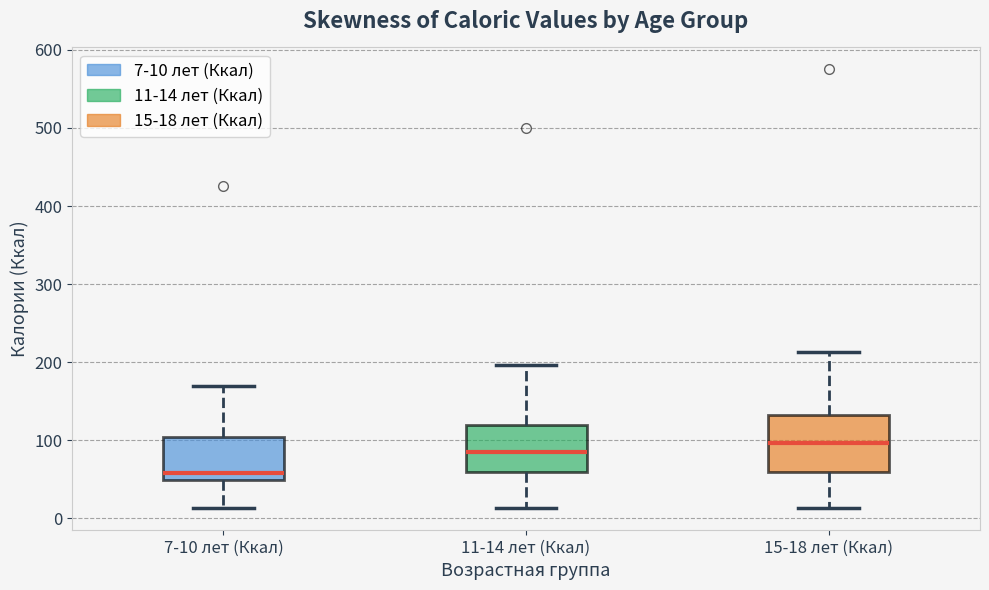

Reading left to right, transcribe this box plot: for each box, give where its median line is, the range the box spans, and where its two whiskers end, as read against the y-axis. The values are not printed on the chart, so give them approximately, as read against the axis.

7-10 лет (Ккал): median 60, box 50 to 100, whiskers 10 to 170
11-14 лет (Ккал): median 90, box 60 to 120, whiskers 10 to 200
15-18 лет (Ккал): median 100, box 60 to 130, whiskers 10 to 210